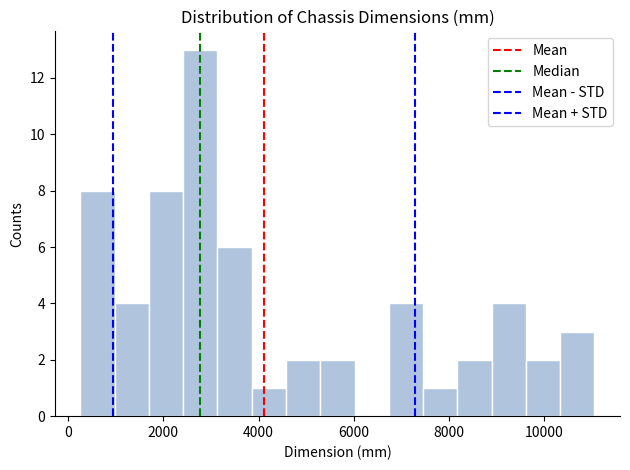

Around what value on the x-axis is the tallest bar? Give the approximate position of its centre, as read against the axis.

2800